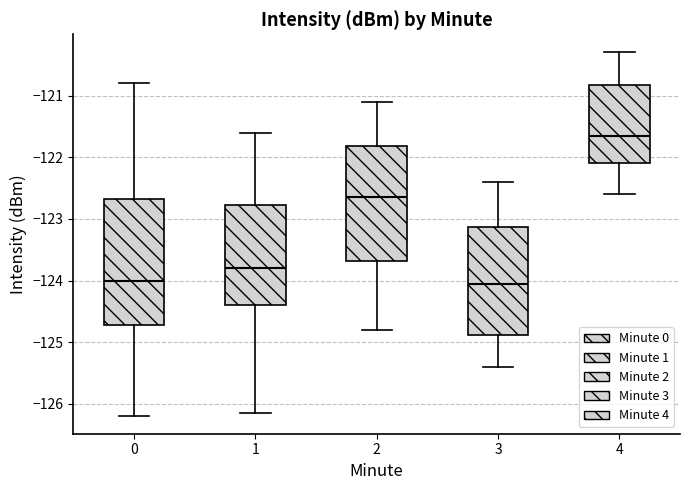

Comparing the boxes themselves (not the whiskers), which one is the tallest?

0